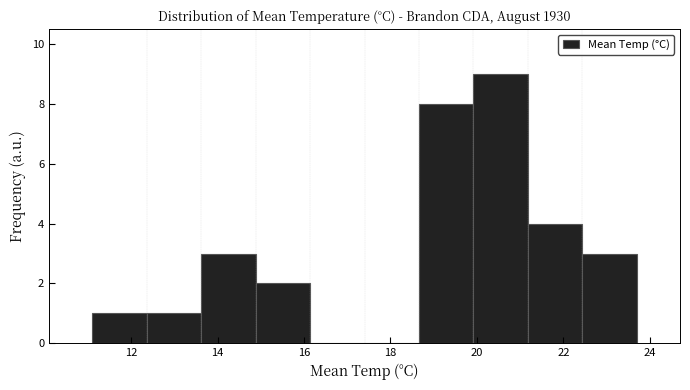

Reading left to right, list every bar in this chart as the range it spans on the x-axis followed by its height. Neither the bar edges nor the heights are printed on the chart, so give them approximately, as read against the axes.

11.10 to 12.36: 1
12.36 to 13.62: 1
13.62 to 14.88: 3
14.88 to 16.14: 2
16.14 to 17.40: 0
17.40 to 18.66: 0
18.66 to 19.92: 8
19.92 to 21.18: 9
21.18 to 22.44: 4
22.44 to 23.70: 3